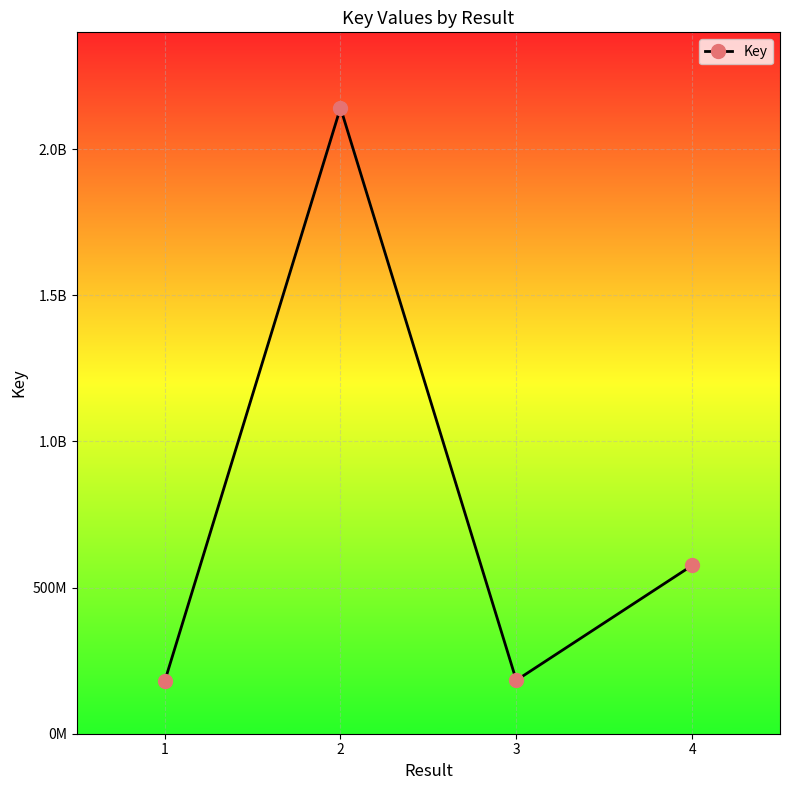

Reading left to right, what are all the values shown in this chart?

178841821	2142018972	182727890	575670205